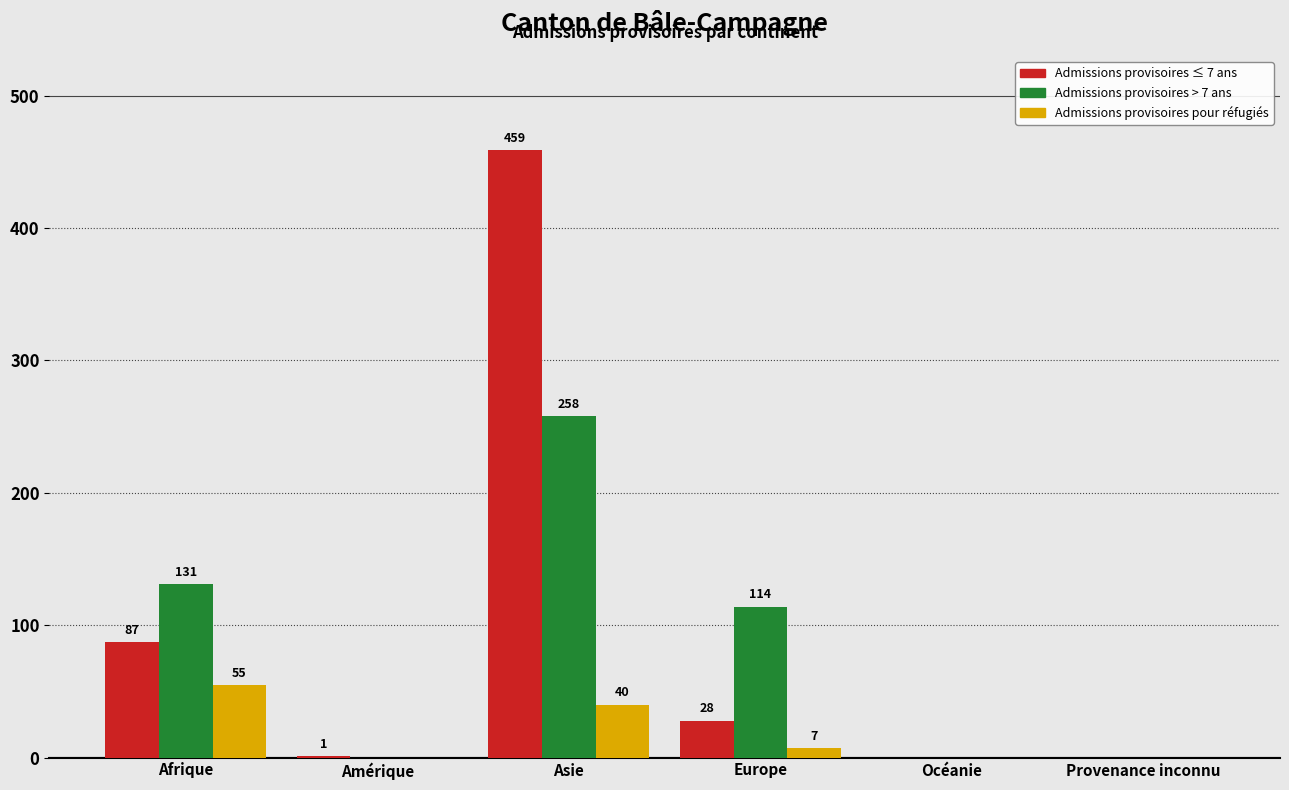

Reading left to right, extract all data points from this chart.

Admissions provisoires ≤ 7 ans: Afrique=87	Amérique=1	Asie=459	Europe=28	Océanie=0	Provenance inconnu=0
Admissions provisoires > 7 ans: Afrique=131	Amérique=0	Asie=258	Europe=114	Océanie=0	Provenance inconnu=0
Admissions provisoires pour réfugiés: Afrique=55	Amérique=0	Asie=40	Europe=7	Océanie=0	Provenance inconnu=0